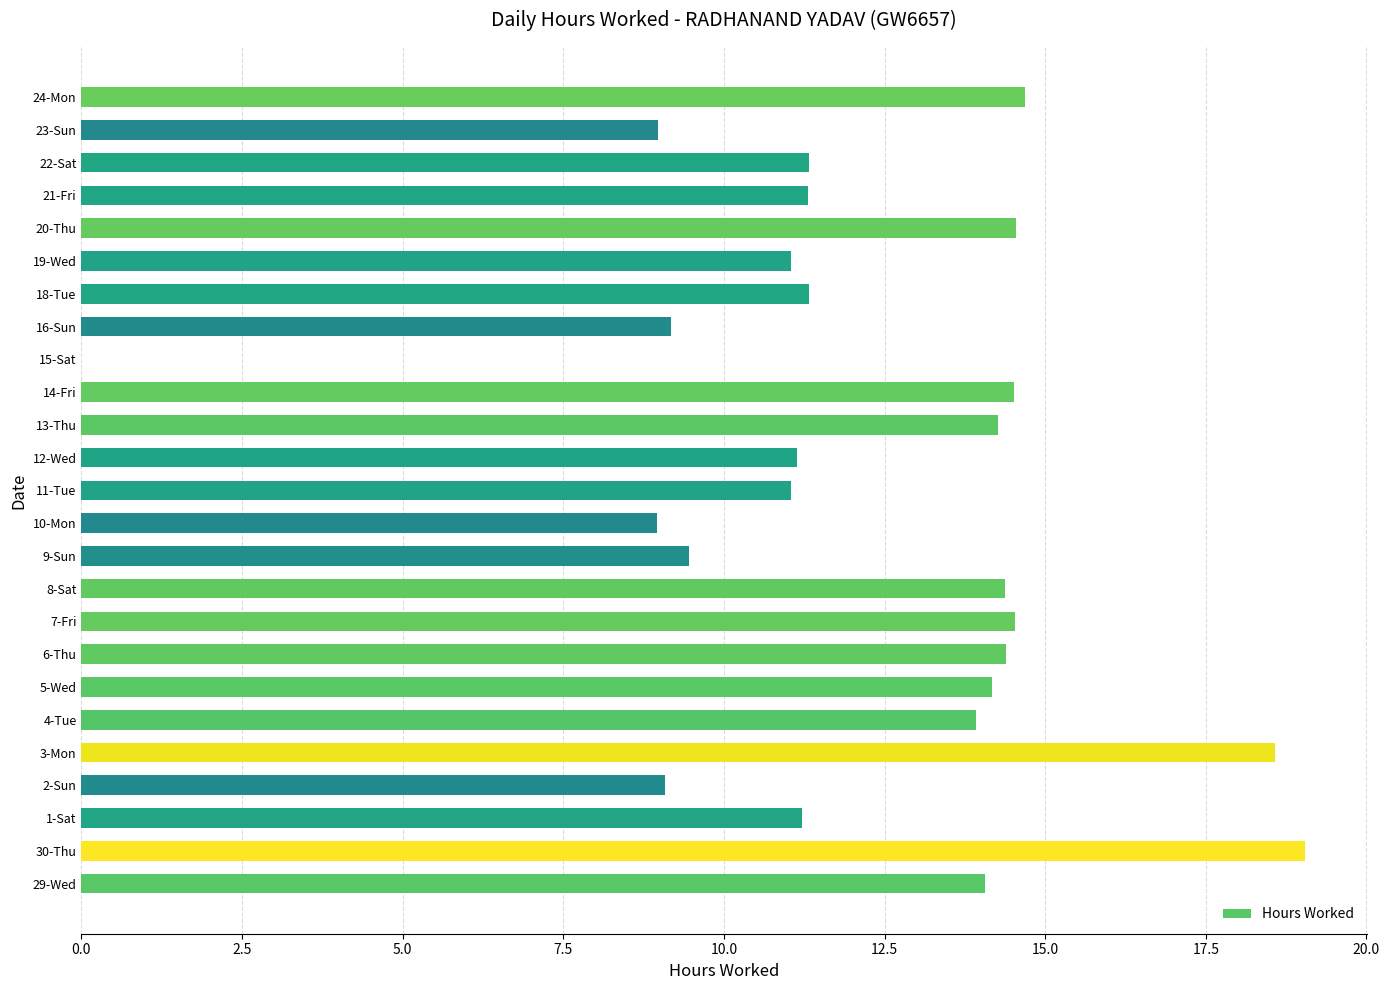

What is the sum of the values at 23-Sun and 1-Sat?

20.2